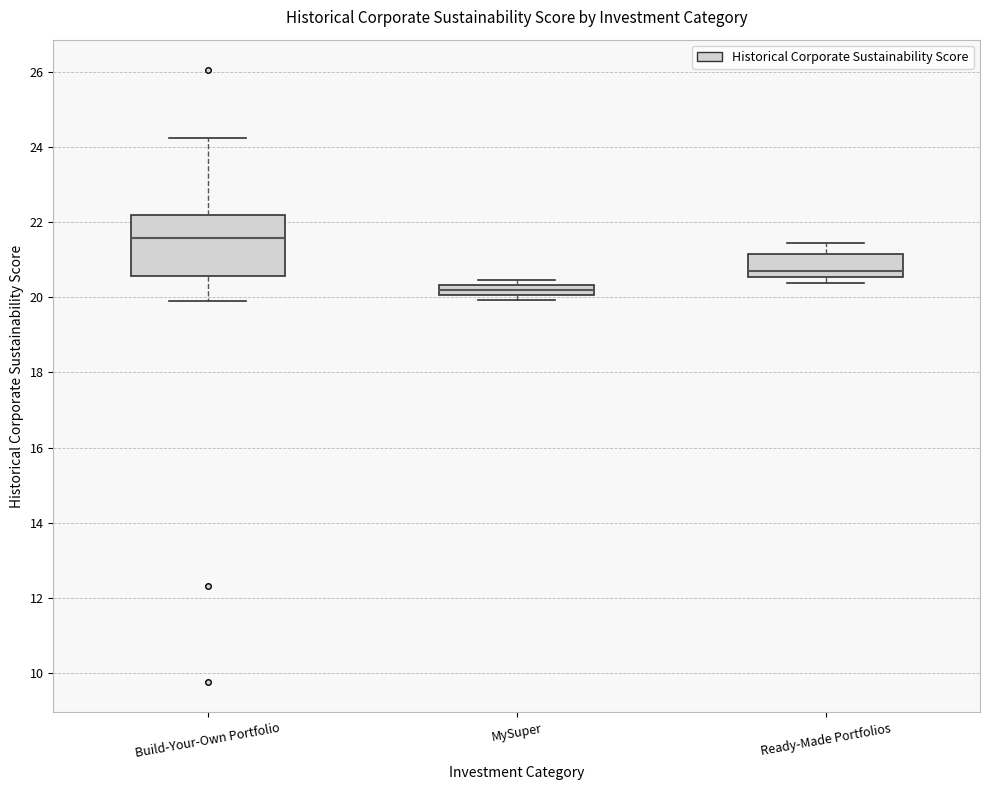

Where is the upper edge of the box for MySuper on the y-axis? The values are not printed on the chart, so give them approximately, as read against the axis.

20.4